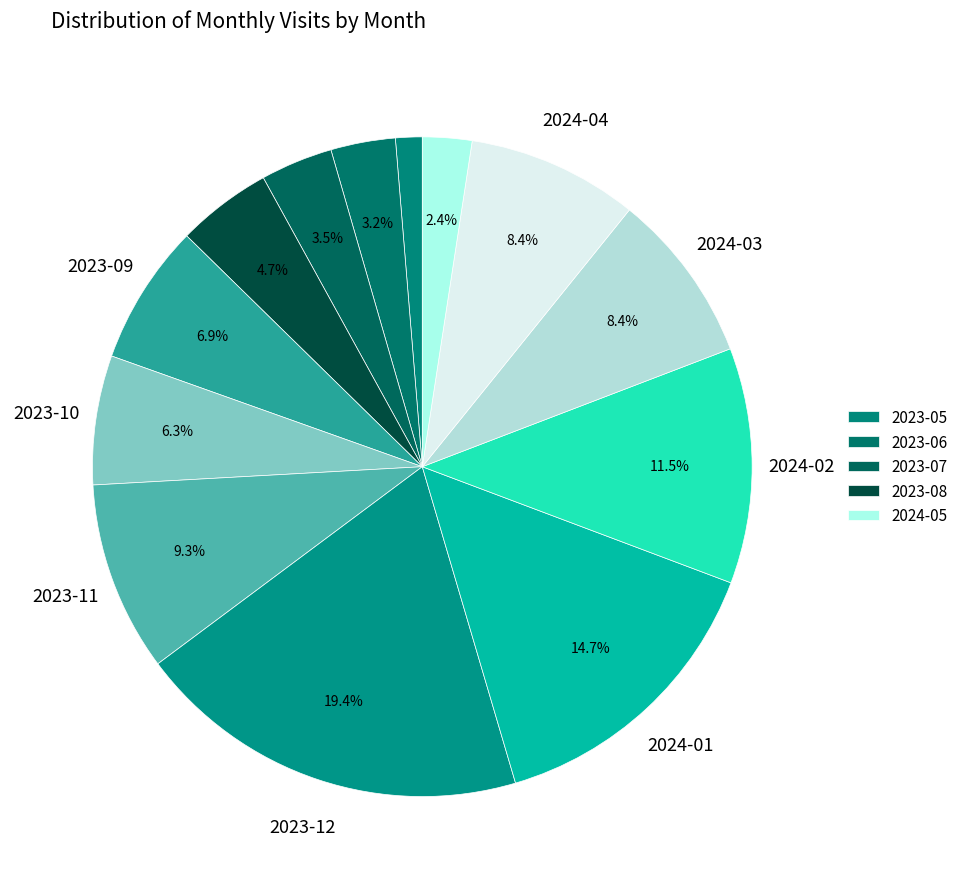

How many segments does this pie chart have?

13